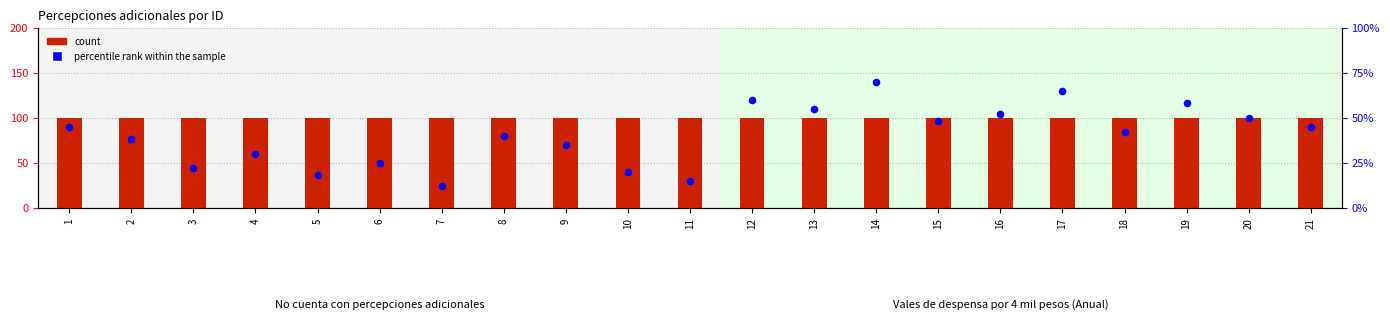

Which series has the widest spread of Y values?

percentile rank within the sample